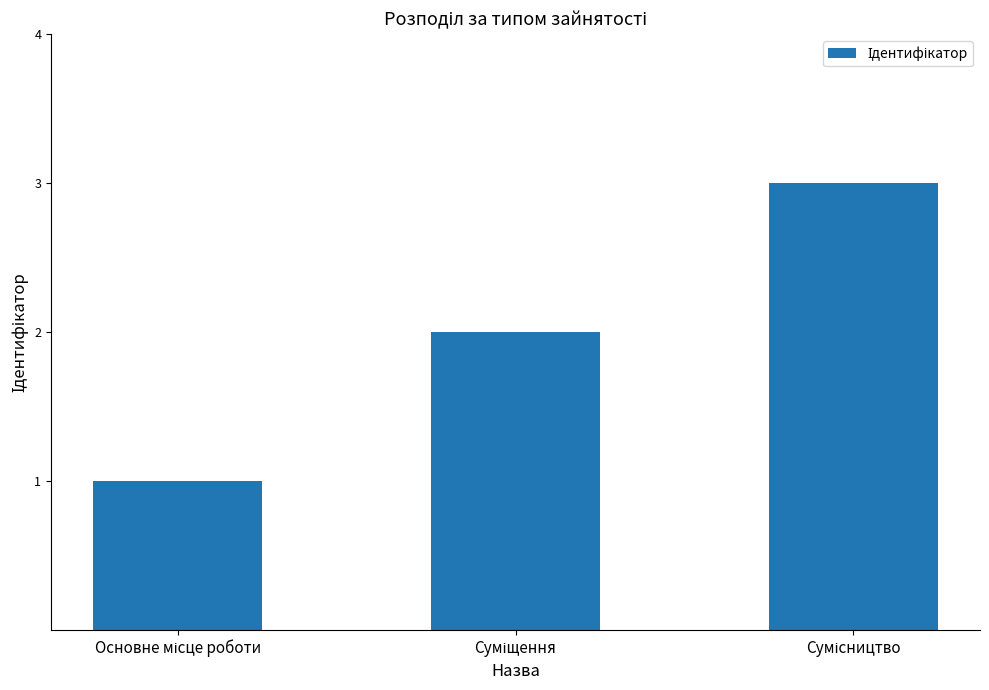

What is the sum of all values?

6